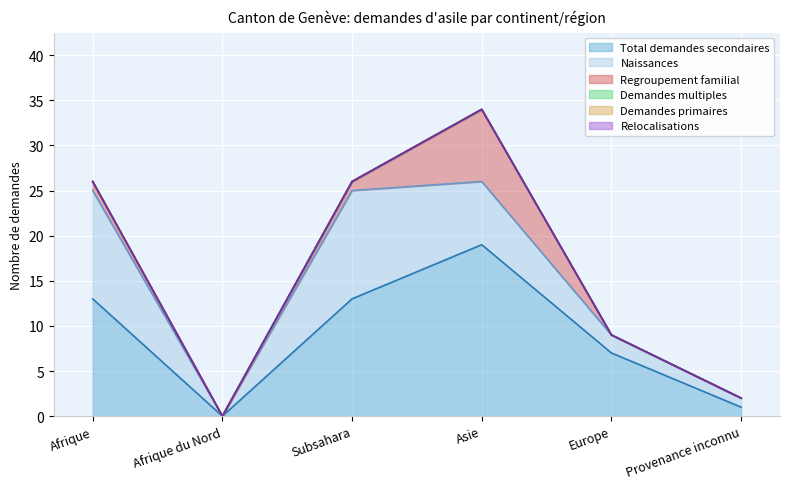

What is the difference between the Naissances values at Asie and Subsahara?

5